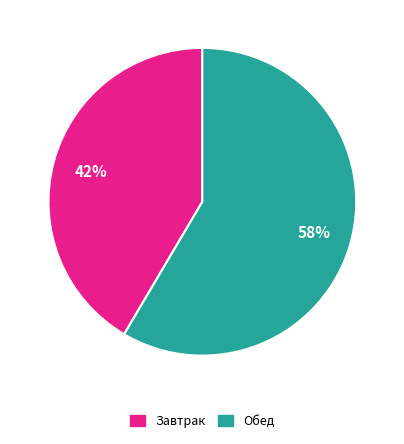

Is Обед the majority of the pie?

Yes